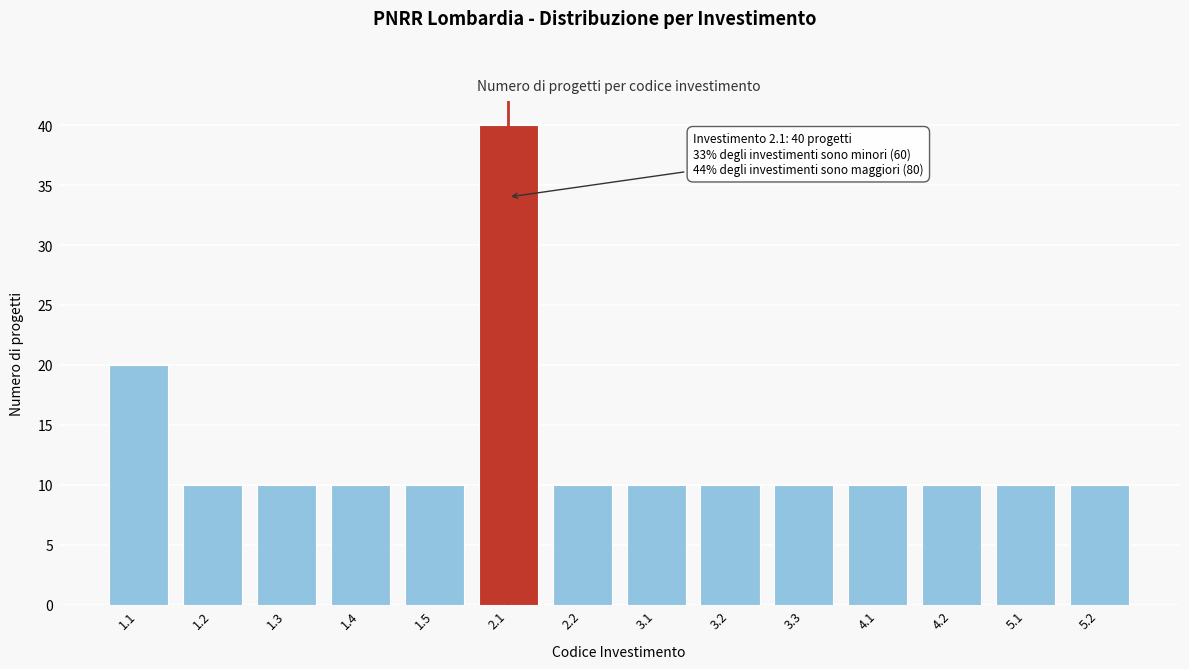

Reading left to right, what are all the values shown in this chart?

1.1=20	1.2=10	1.3=10	1.4=10	1.5=10	2.1=40	2.2=10	3.1=10	3.2=10	3.3=10	4.1=10	4.2=10	5.1=10	5.2=10